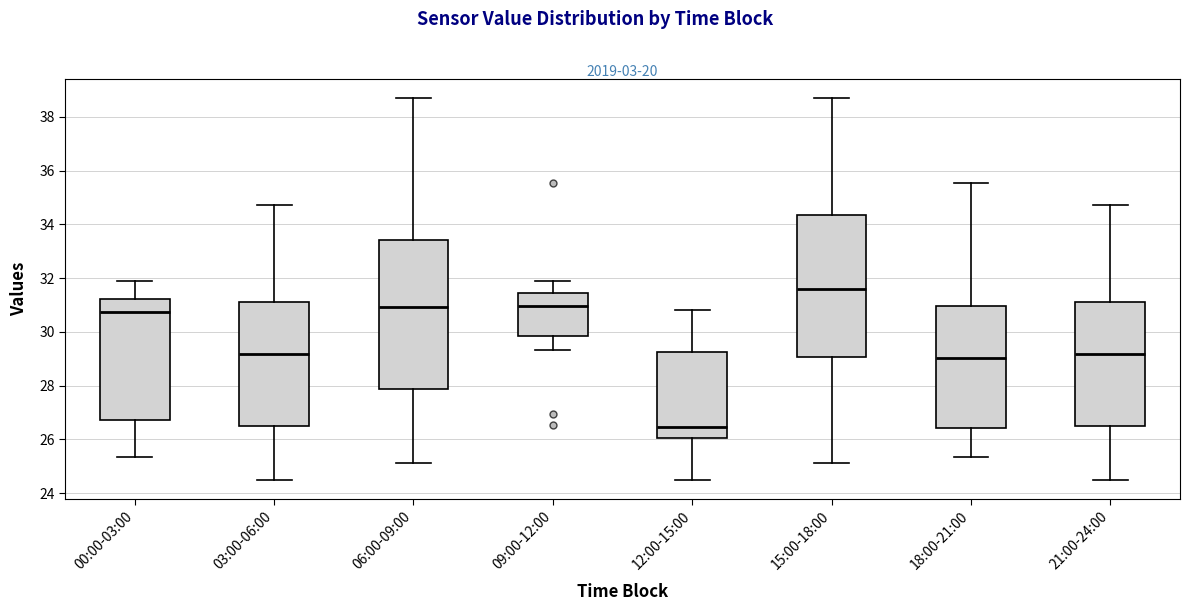

Reading left to right, transcribe this box plot: for each box, give where its median line is, the range the box spans, and where its two whiskers end, as read against the y-axis. The values are not printed on the chart, so give them approximately, as read against the axis.

00:00-03:00: median 30.8, box 26.8 to 31.2, whiskers 25.4 to 32.0
03:00-06:00: median 29.2, box 26.4 to 31.2, whiskers 24.6 to 34.8
06:00-09:00: median 31.0, box 27.8 to 33.4, whiskers 25.2 to 38.8
09:00-12:00: median 31.0, box 29.8 to 31.4, whiskers 29.4 to 32.0
12:00-15:00: median 26.4, box 26.0 to 29.2, whiskers 24.6 to 30.8
15:00-18:00: median 31.6, box 29.0 to 34.4, whiskers 25.2 to 38.8
18:00-21:00: median 29.0, box 26.4 to 31.0, whiskers 25.4 to 35.6
21:00-24:00: median 29.2, box 26.4 to 31.2, whiskers 24.6 to 34.8